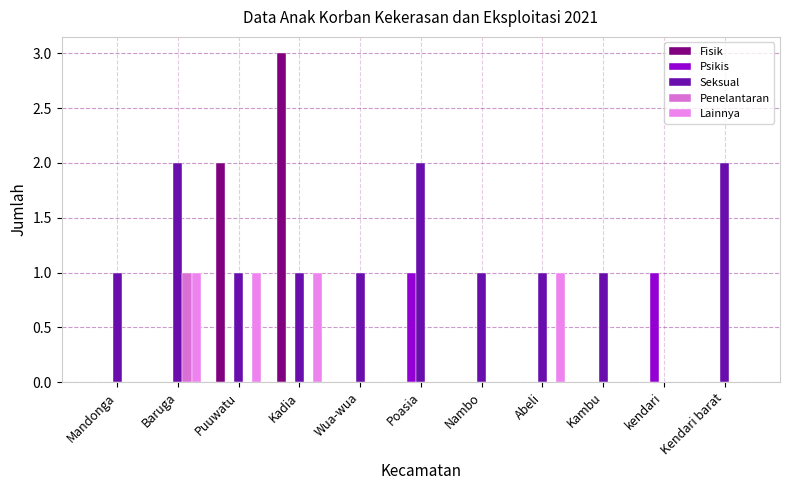

What are all the series names shown in the legend?

Fisik, Psikis, Seksual, Penelantaran, Lainnya